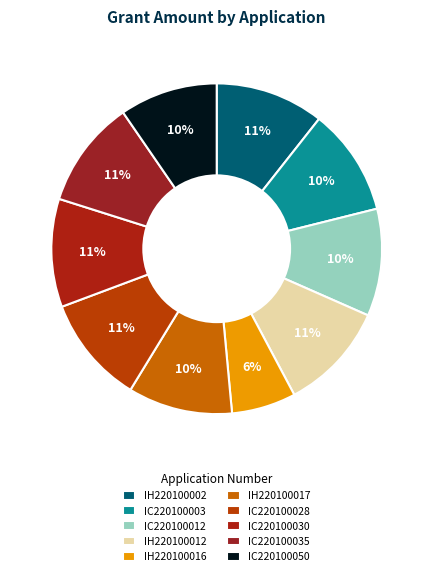

What percentage is the IC220100028 slice, to the nearest percent?

11%